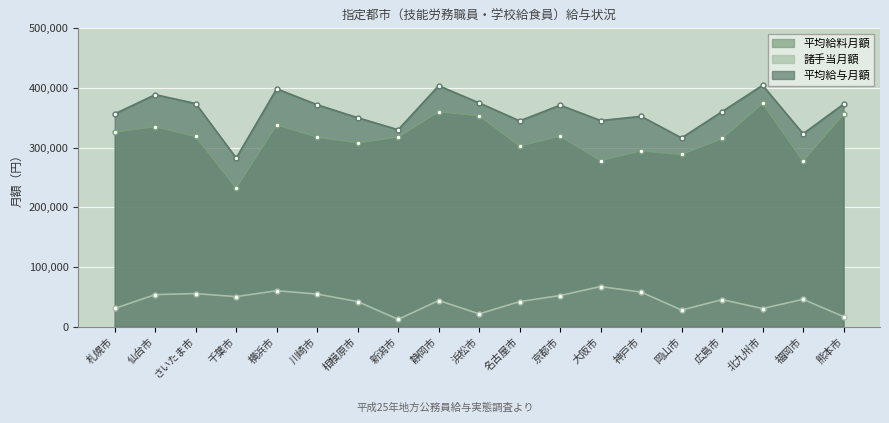

Rank the categories by 諸手当月額 value from highest to lowest.

大阪市, 横浜市, 神戸市, さいたま市, 川崎市, 仙台市, 京都市, 千葉市, 福岡市, 広島市, 静岡市, 相模原市, 名古屋市, 札幌市, 北九州市, 岡山市, 浜松市, 熊本市, 新潟市